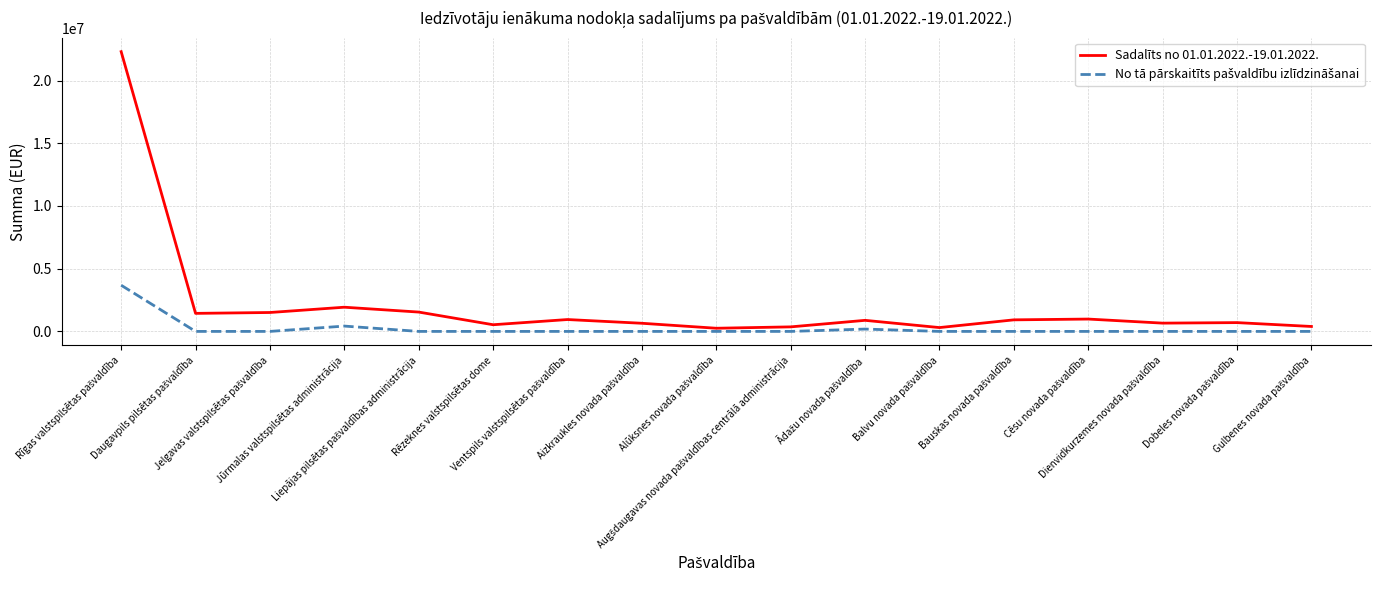

What is the difference between the maximum and minimum values in the Sadalīts no 01.01.2022.-19.01.2022. series?

22049877.6